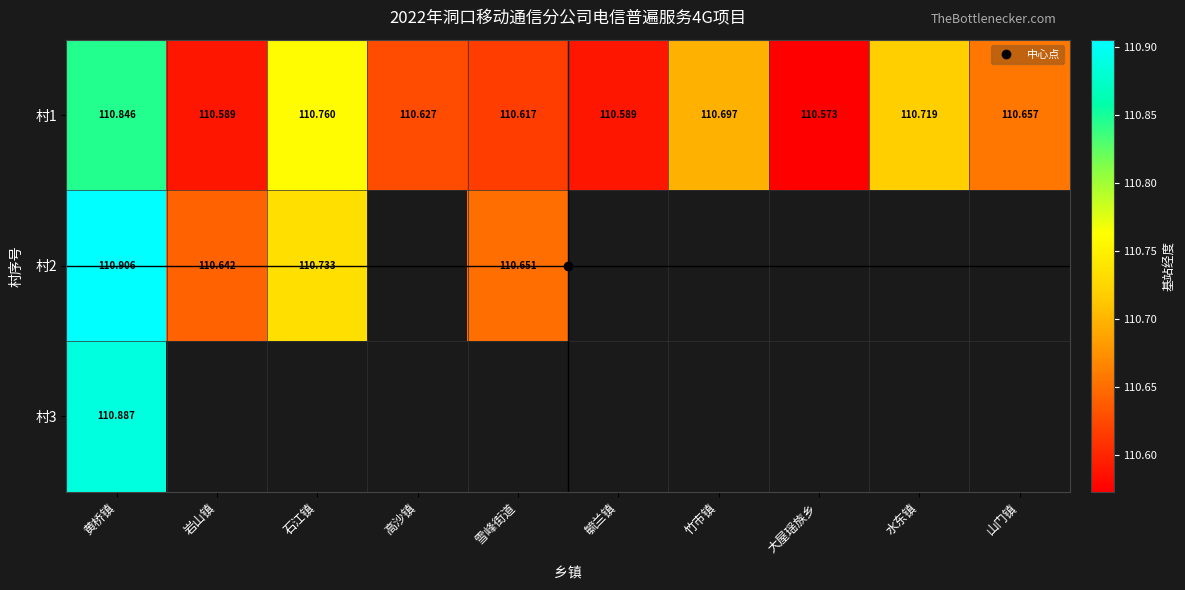

Which series has the largest total across all categories?

村1